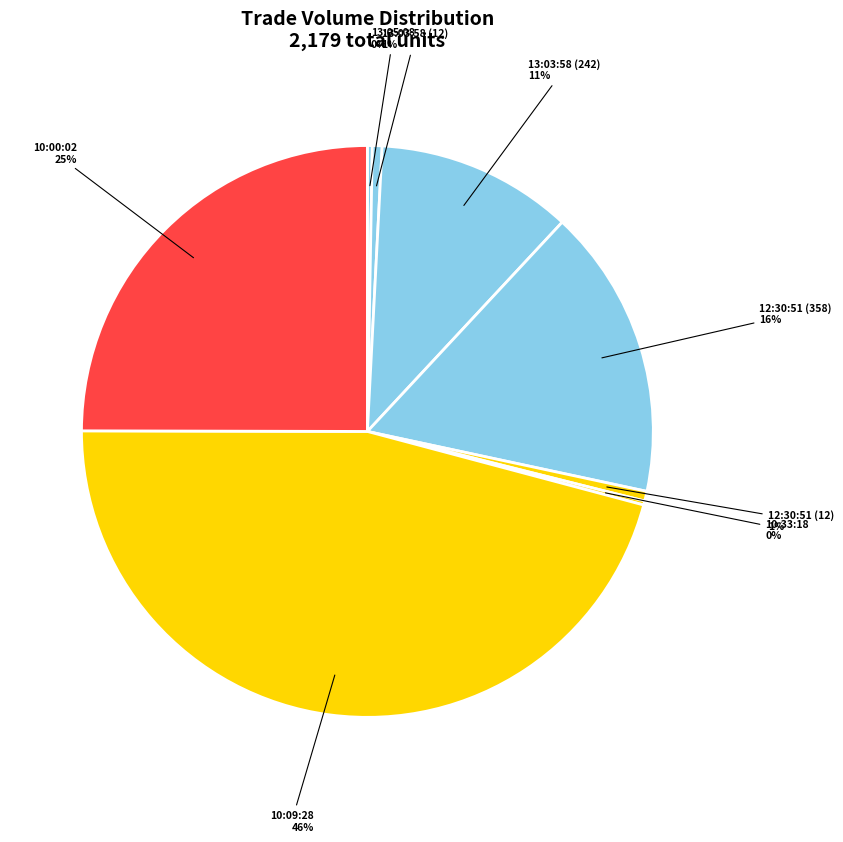

True or false: 12:30:51 (12) accounts for 11% of the total.

False